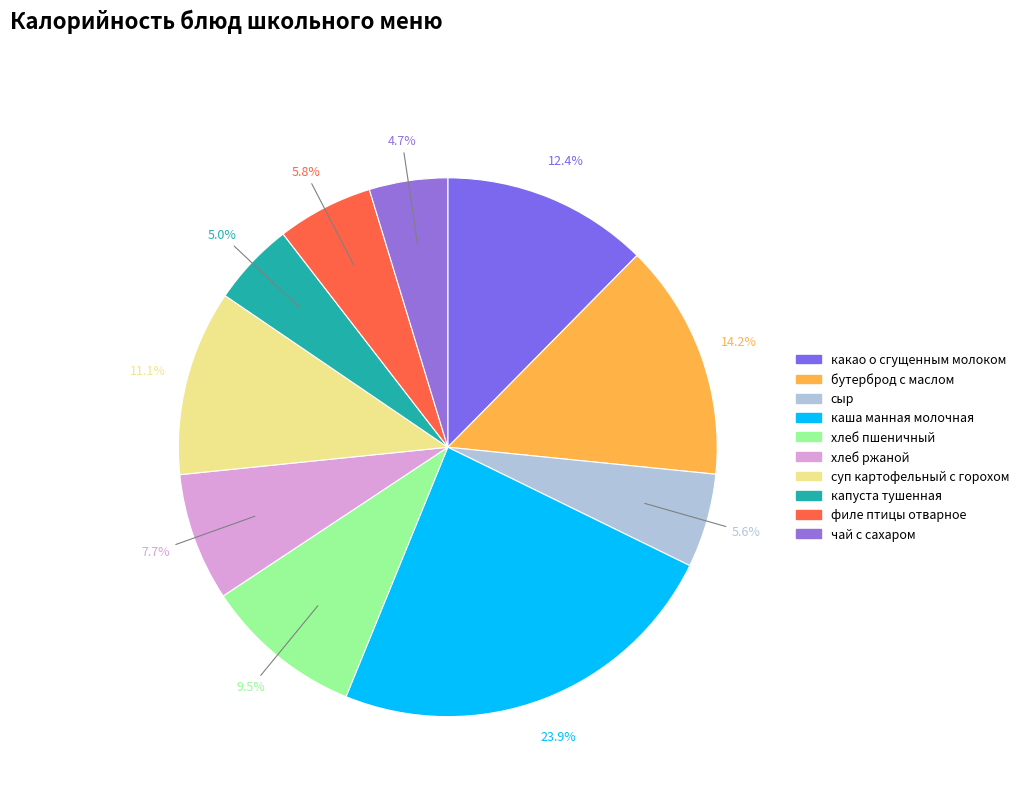

Does какао о сгущенным молоком account for over 50% of the chart?

No